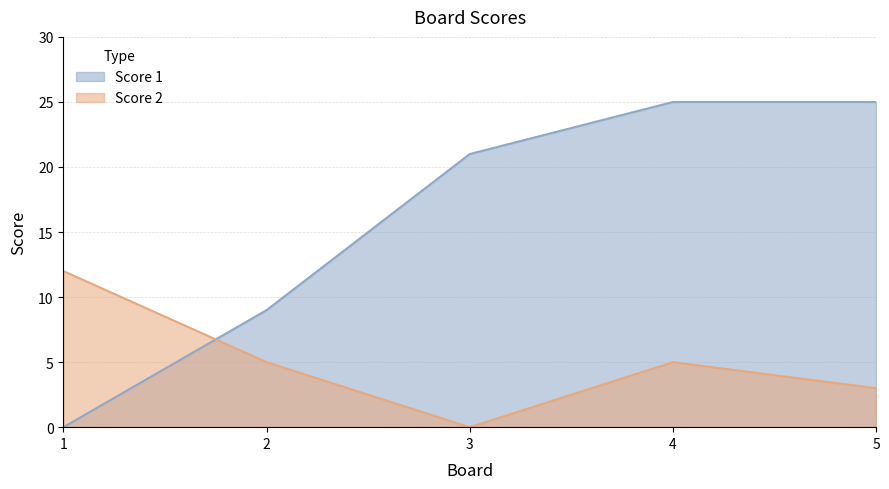

What is the sum of the Score 1 values at 3 and 1?

21